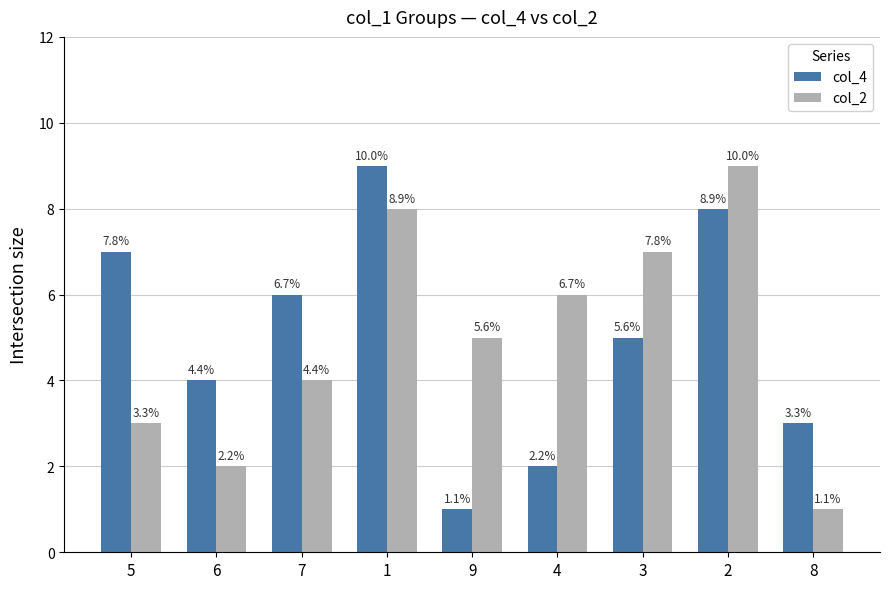

What is the value of the col_2 bar at the 7th from the left?

7